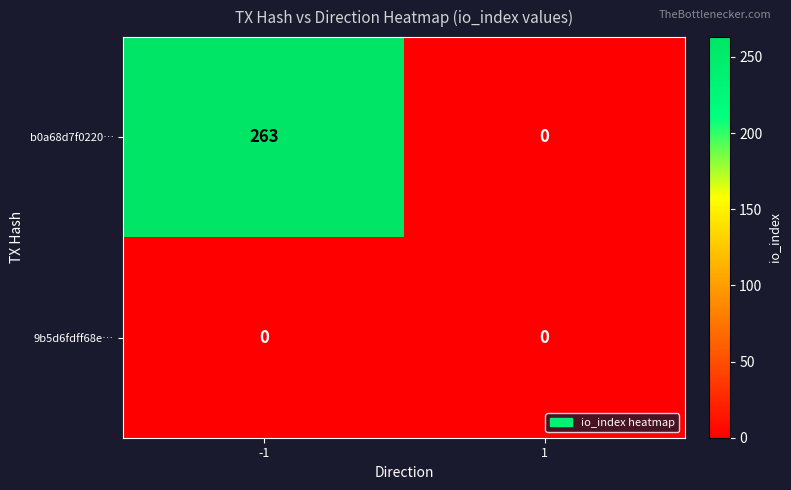

Reading right to left, list all the values displayed in this chart.

b0a68d7f0220…: 0	263
9b5d6fdff68e…: 0	0